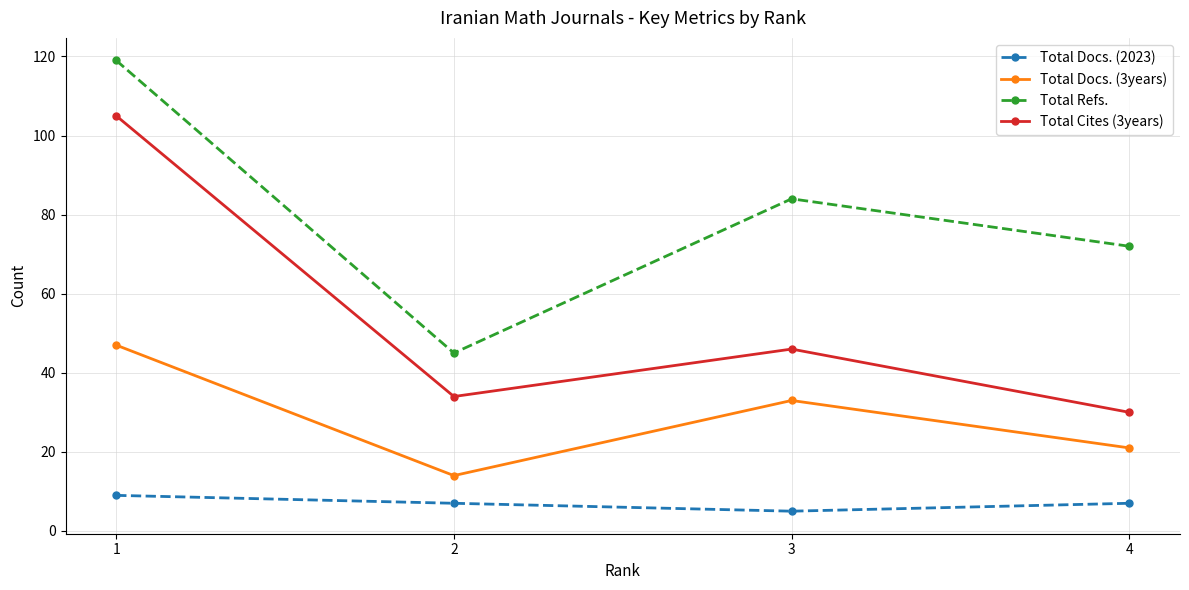

In Total Cites (3years), how many points are higher than both neighbors (excluding endpoints)?

1